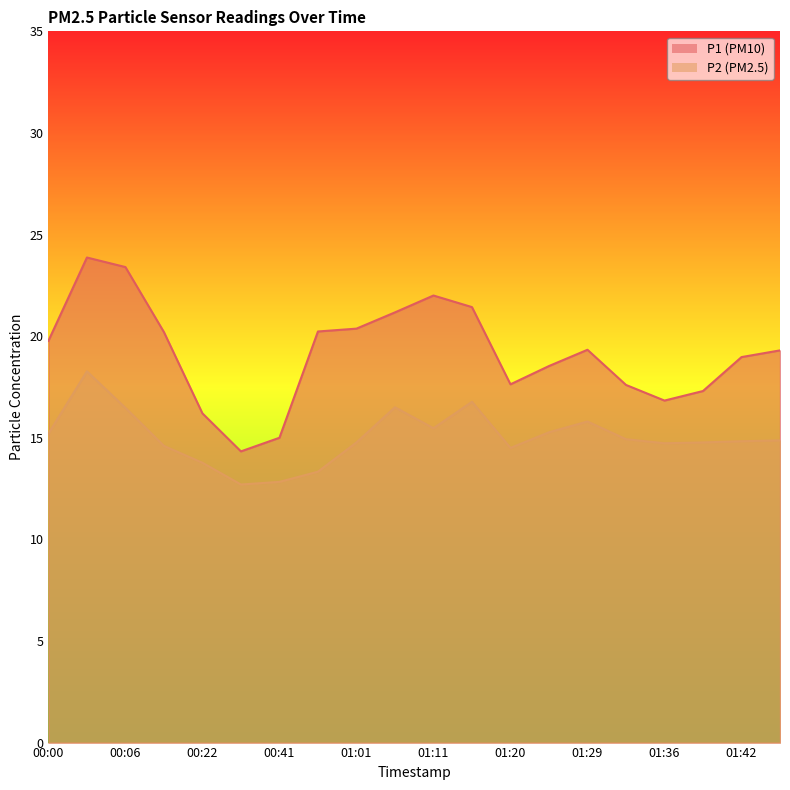

What are all the series names shown in the legend?

P1, P2